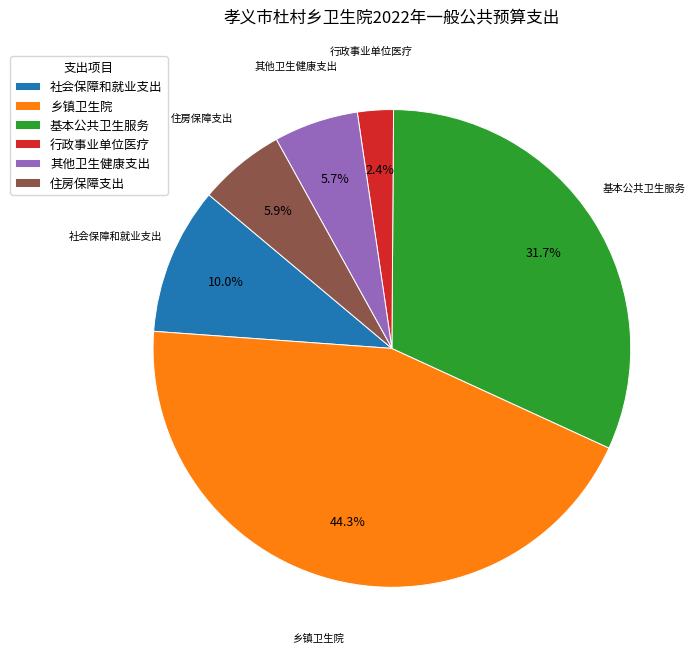

Count the number of slices in the pie.

6